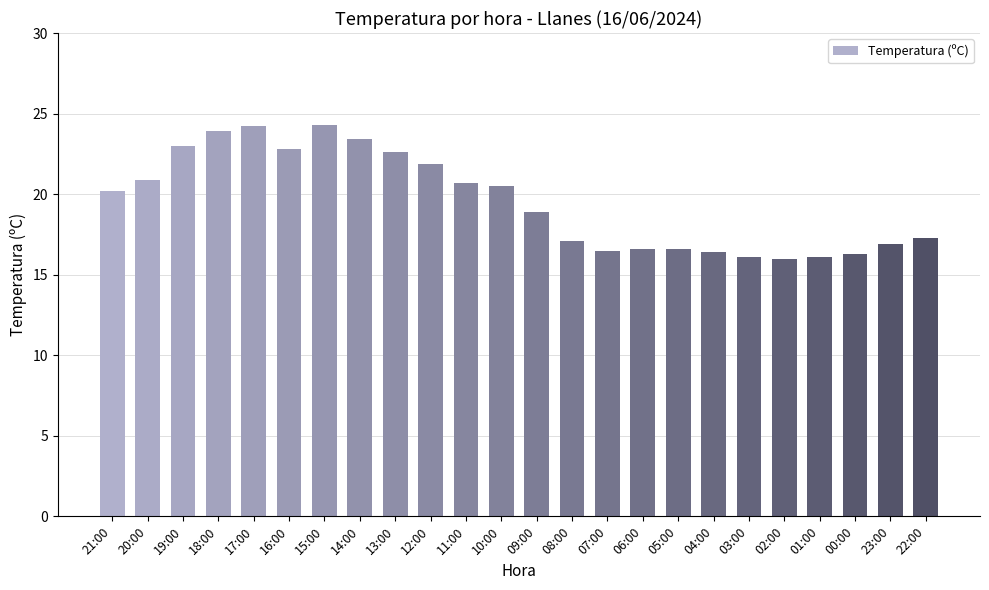

What is the value of the 21st bar from the left?

16.1